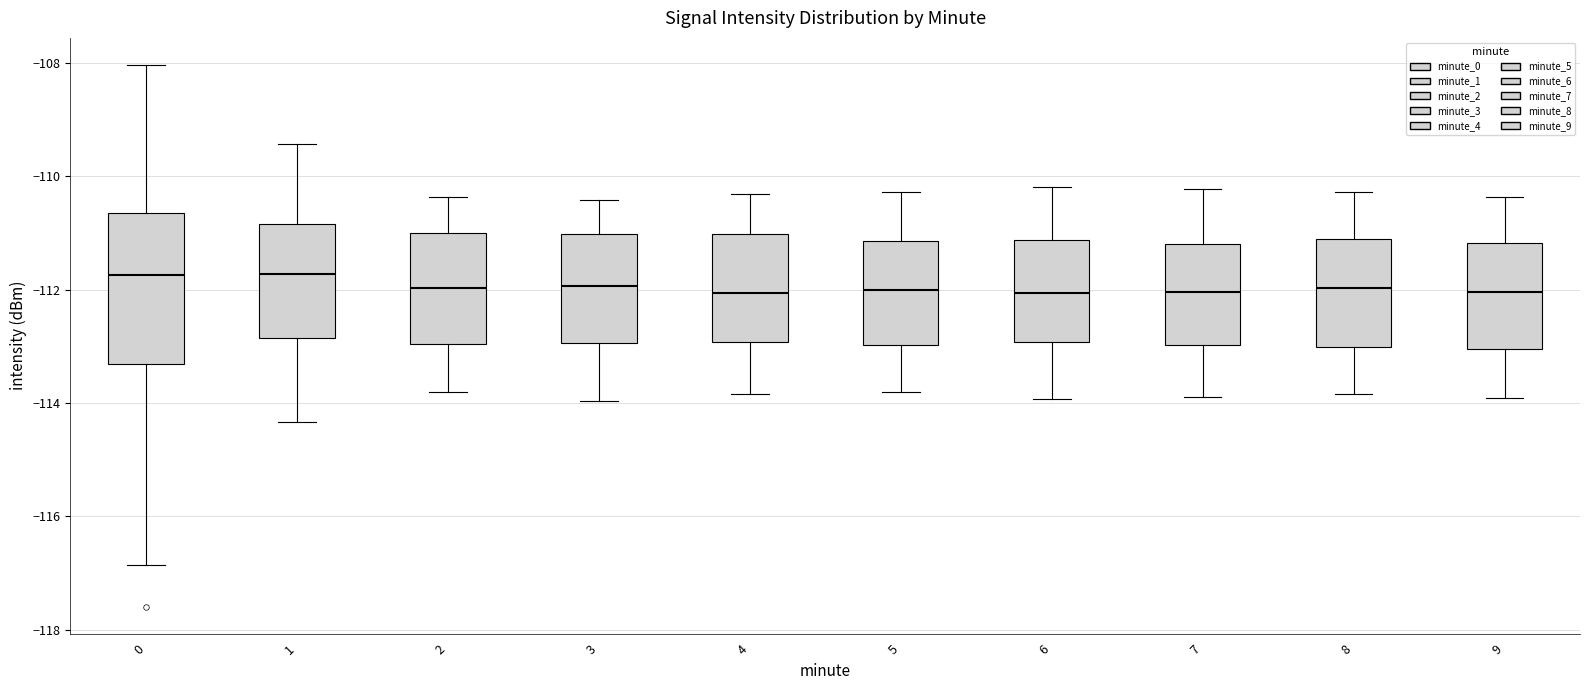

Comparing the boxes themselves (not the whiskers), which one is the tallest?

0